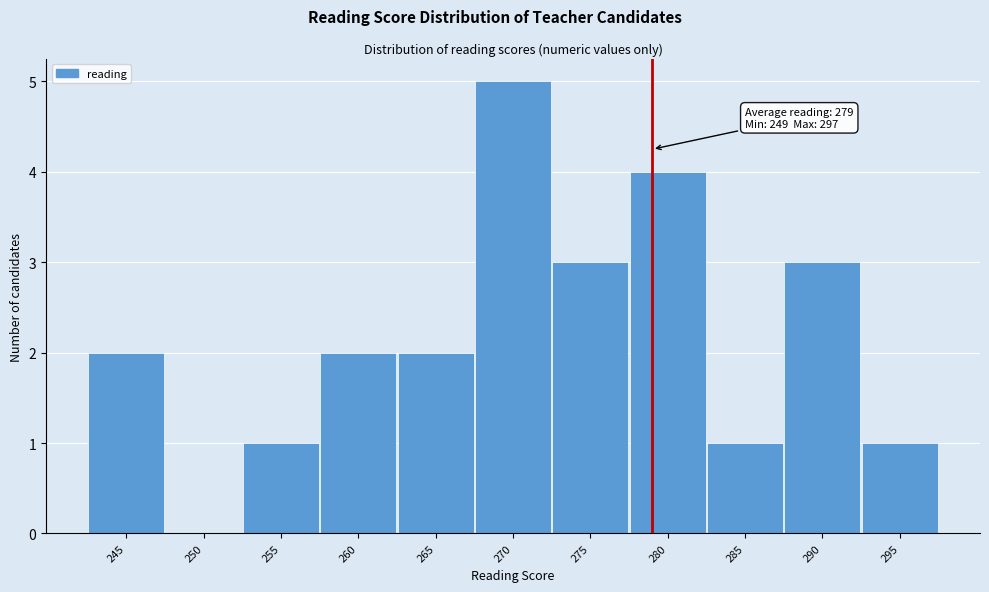

Reading right to left, extract all data points from this chart.

295=1	290=3	285=1	280=4	275=3	270=5	265=2	260=2	255=1	250=0	245=2